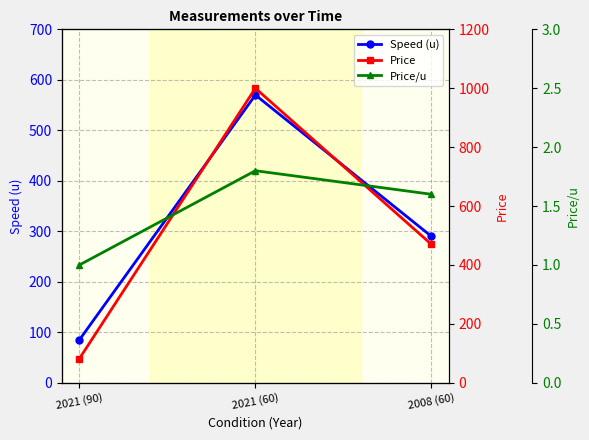

Where is Price nearest to the value 541?

2008 (60)